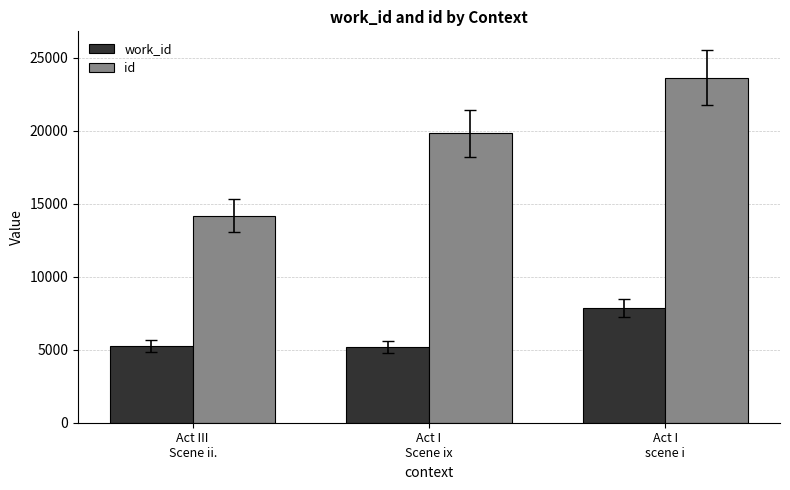

At how many categories does at least one series exceed 12064?

3